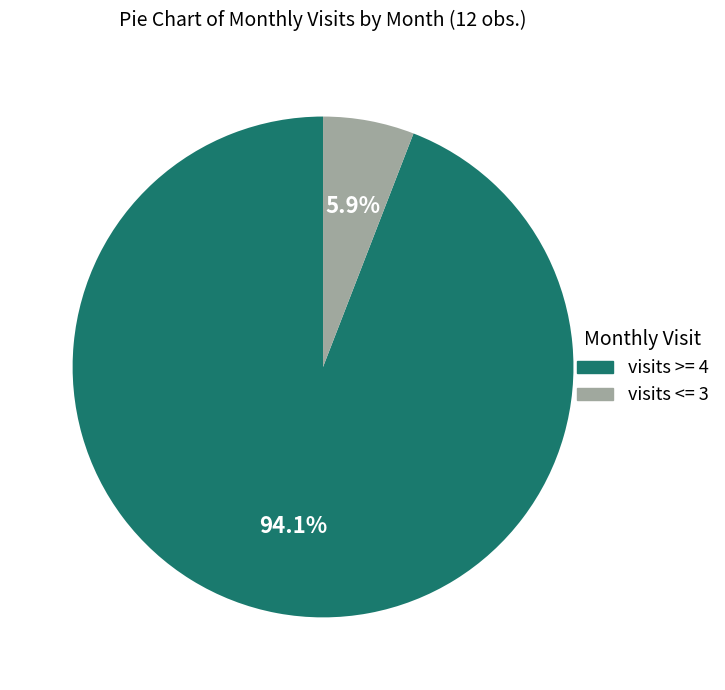

Does any single category account for the majority?

Yes